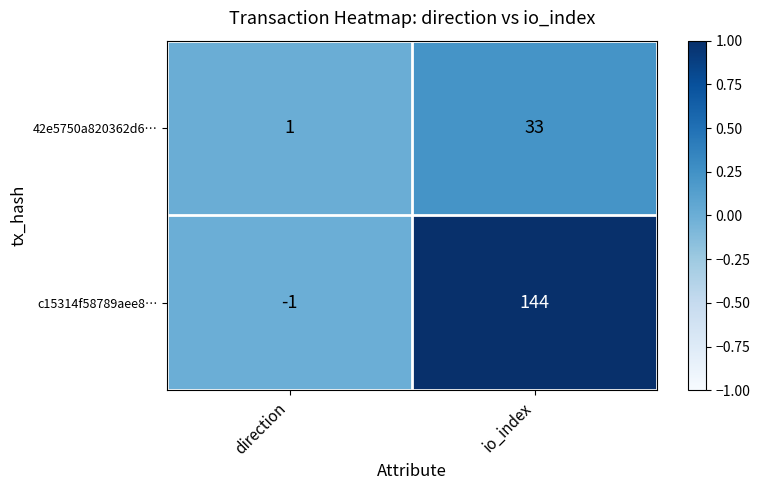

Which series has the widest spread of values?

c15314f58789aee8…